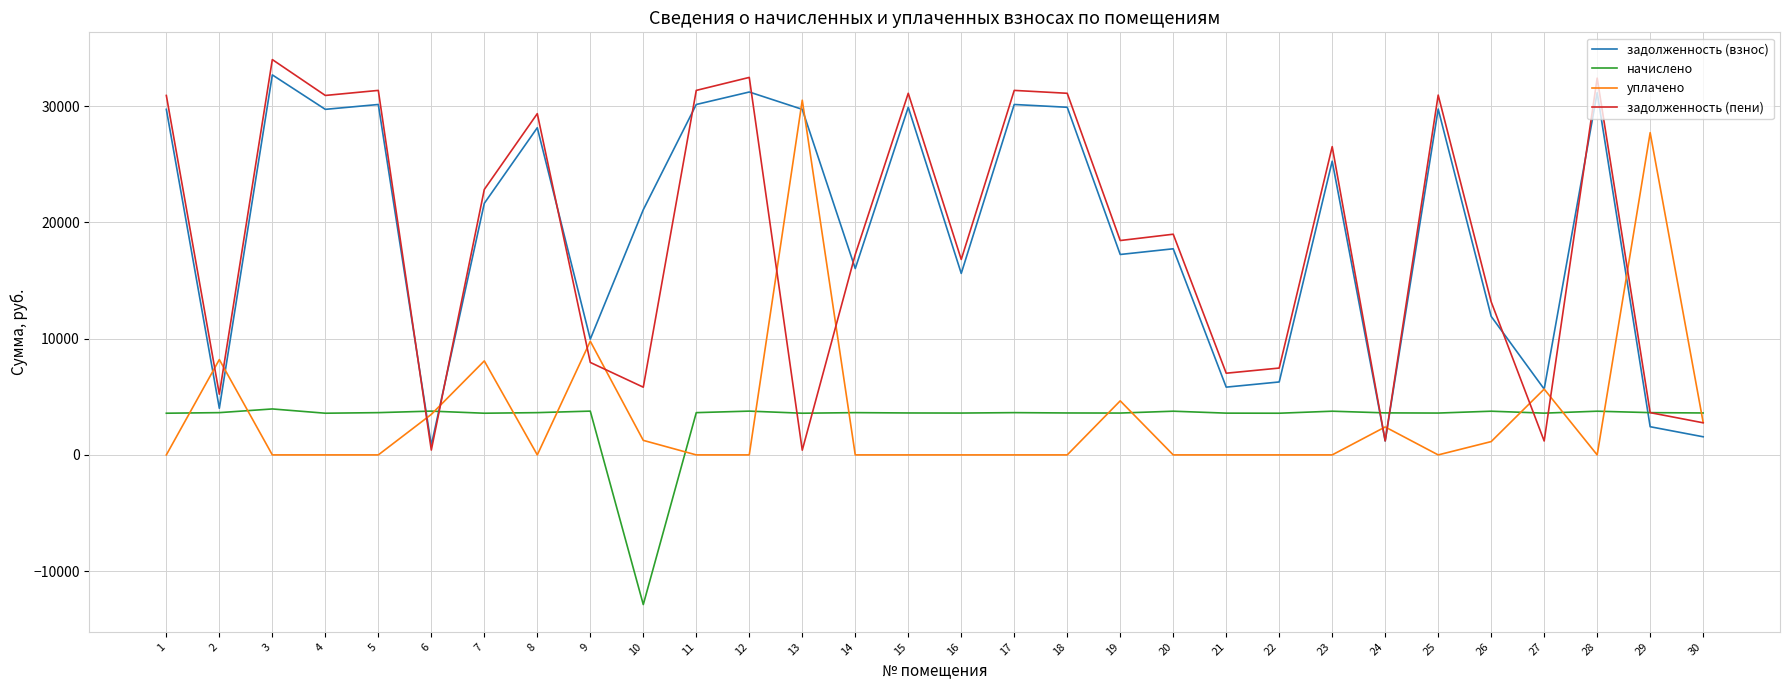

What are all the series names shown in the legend?

задолженность (взнос), начислено, уплачено, задолженность (пени)